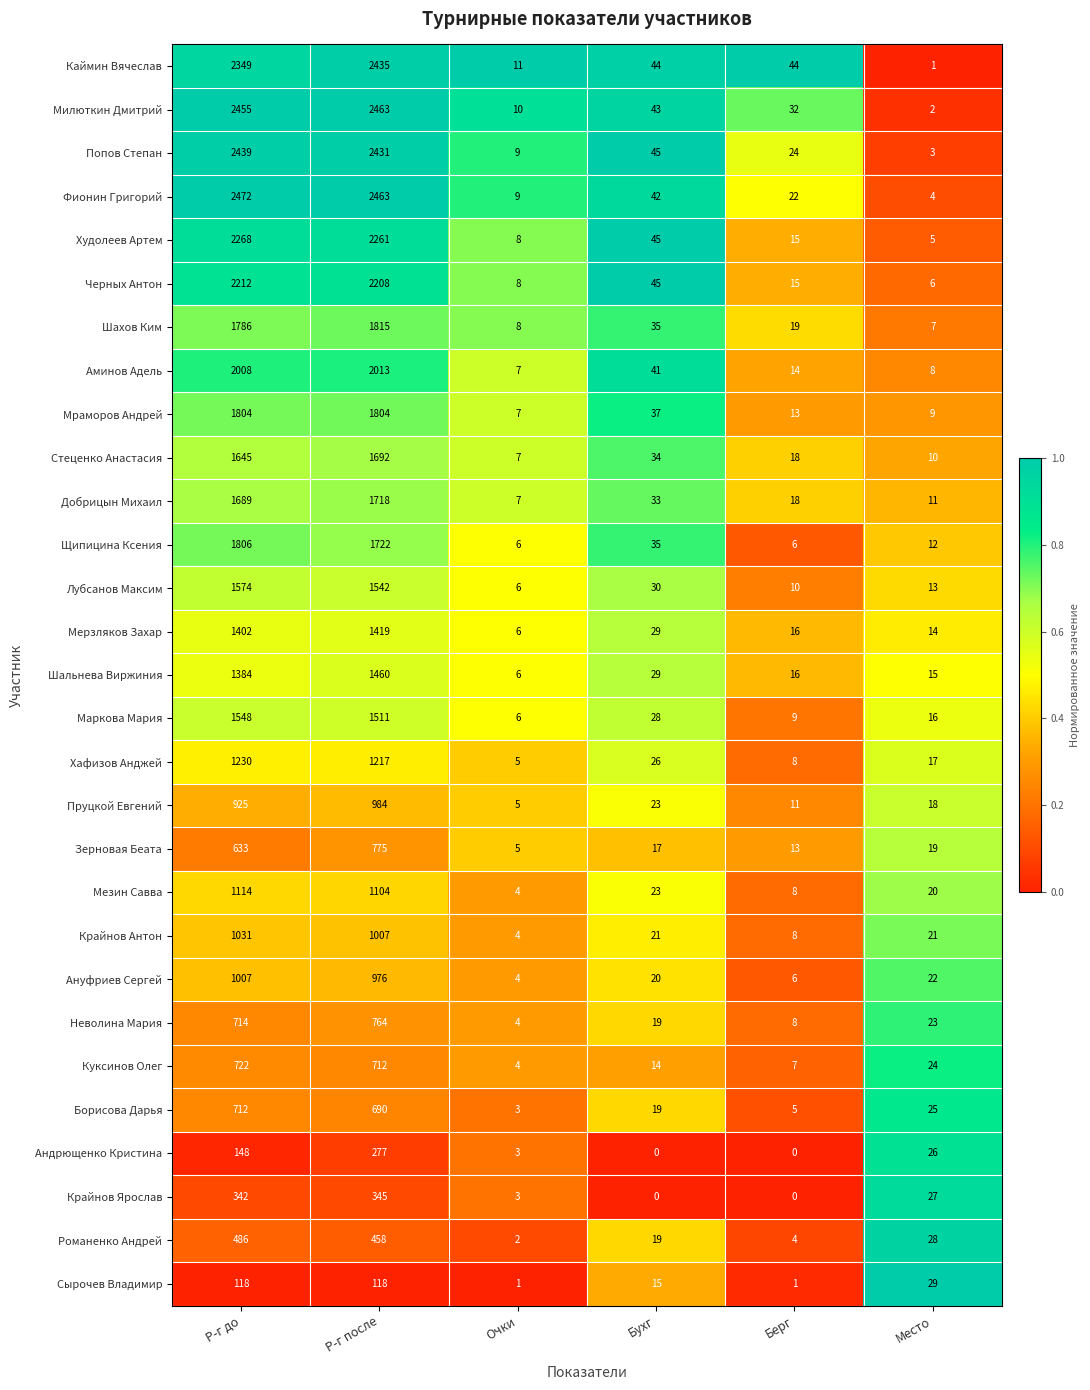

What is the total value across all series at Р-г до?

40023